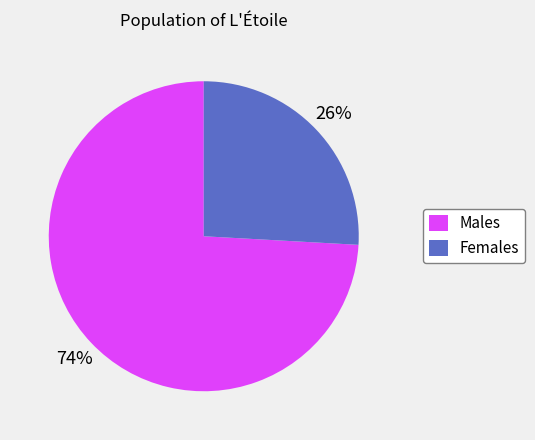

Is there any slice that represents more than half of the pie?

Yes